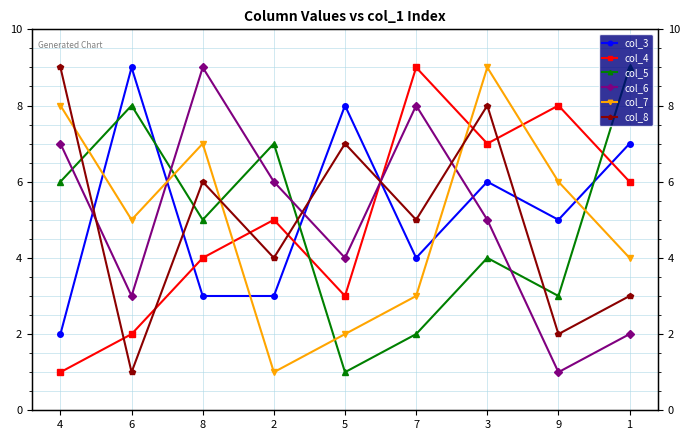

How many times do col_7 and col_4 cross each other?

3